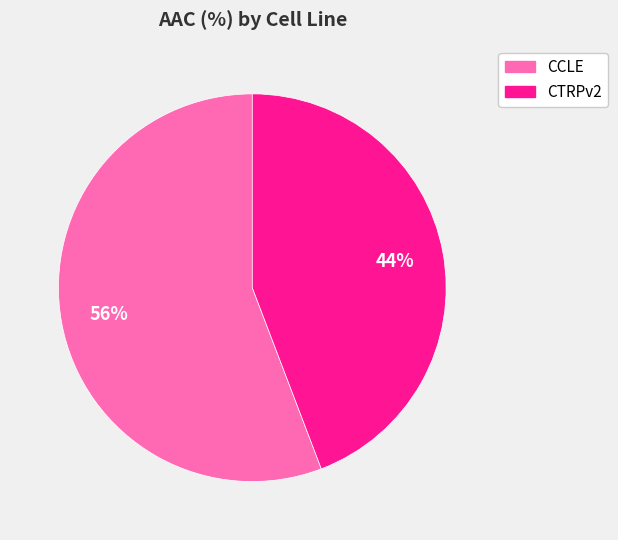

What percentage is the CTRPv2 slice, to the nearest percent?

44%